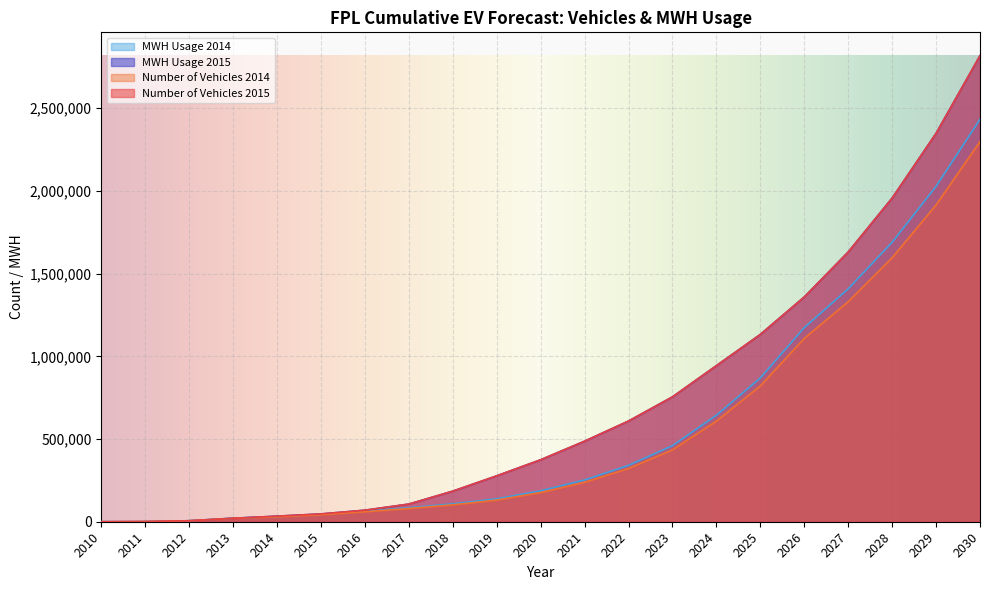

At 2010, list the series in order from smallest to largest.

Number of Vehicles 2015, Number of Vehicles 2014, MWH Usage 2015, MWH Usage 2014